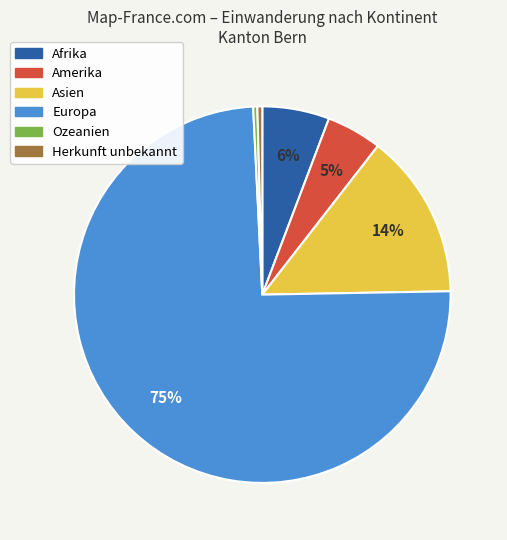

To the nearest percent, what portion does Asien represent?

14%